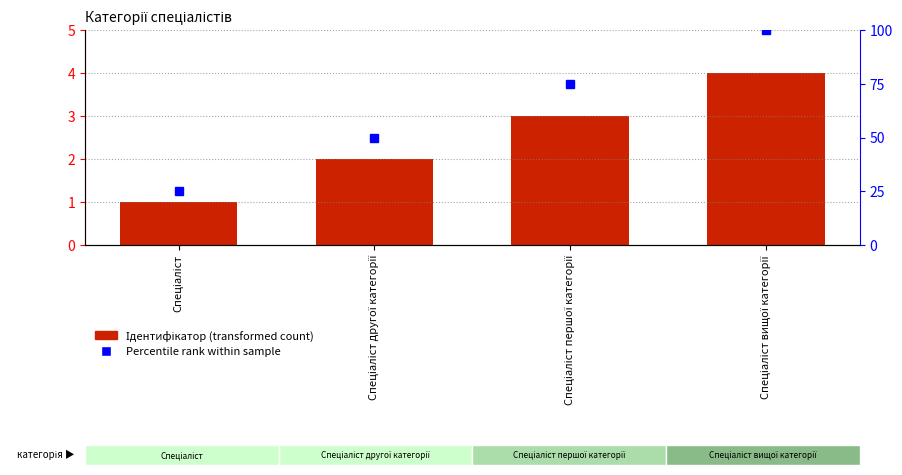

At which label is the value closest to 2?

Спеціаліст другої категорії